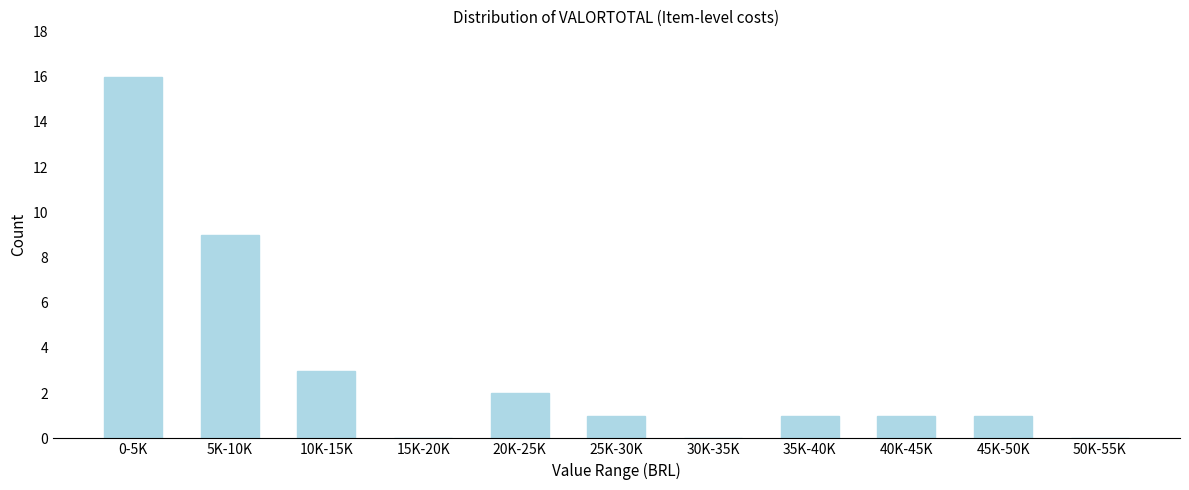

Reading right to left, extract all data points from this chart.

50K-55K=0	45K-50K=1	40K-45K=1	35K-40K=1	30K-35K=0	25K-30K=1	20K-25K=2	15K-20K=0	10K-15K=3	5K-10K=9	0-5K=16